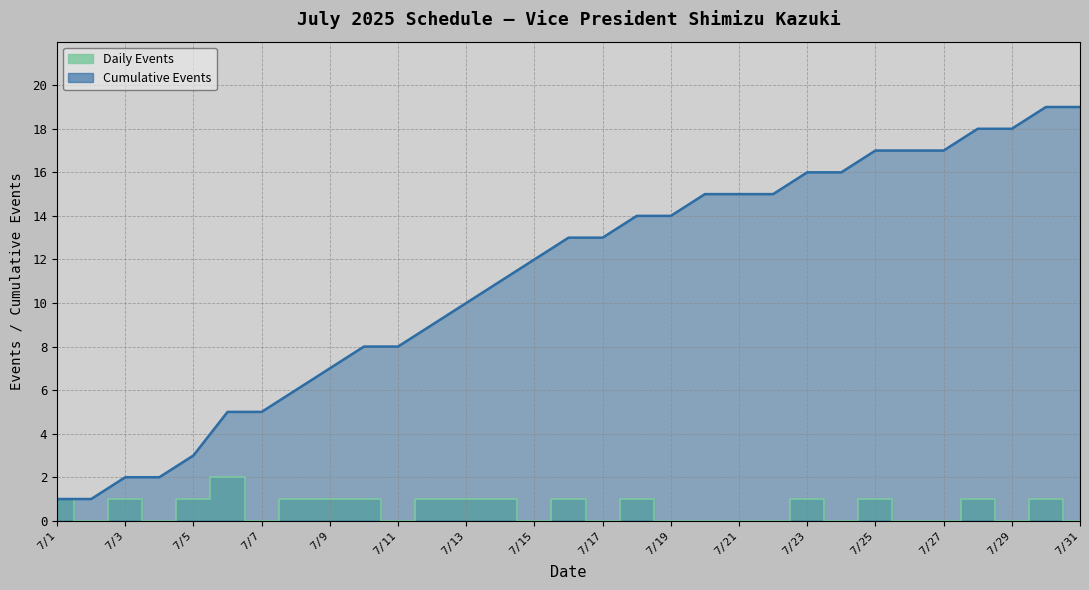

Reading left to right, what are all the values shown in this chart?

1	0	1	0	1	2	0	1	1	1	0	1	1	1	0	1	0	1	0	0	0	0	1	0	1	0	0	1	0	1	0